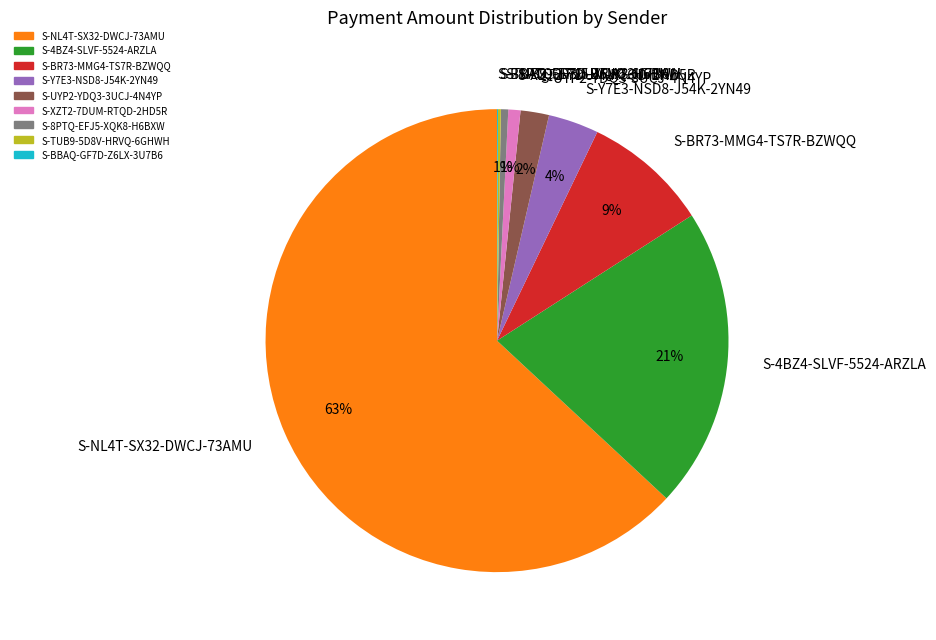

Is there a majority slice in this chart?

Yes